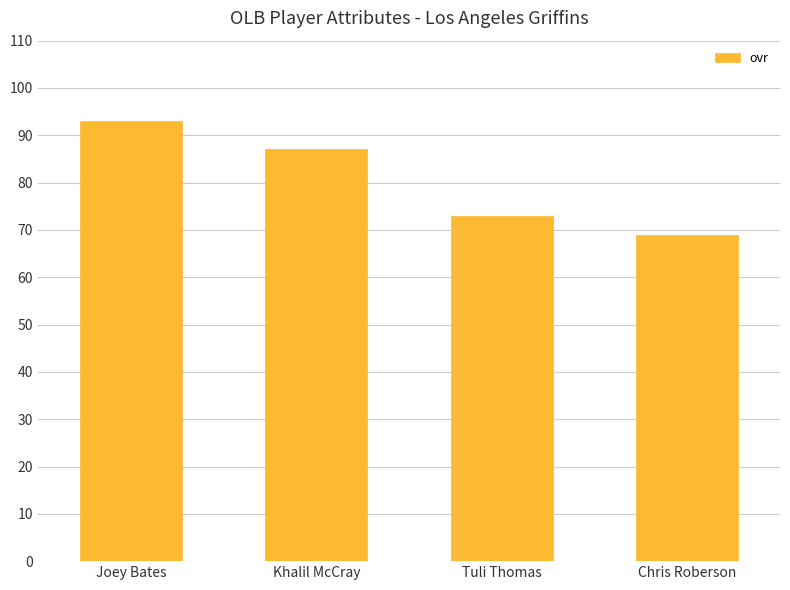

At which category does the chart reach its minimum across all series?

Chris Roberson